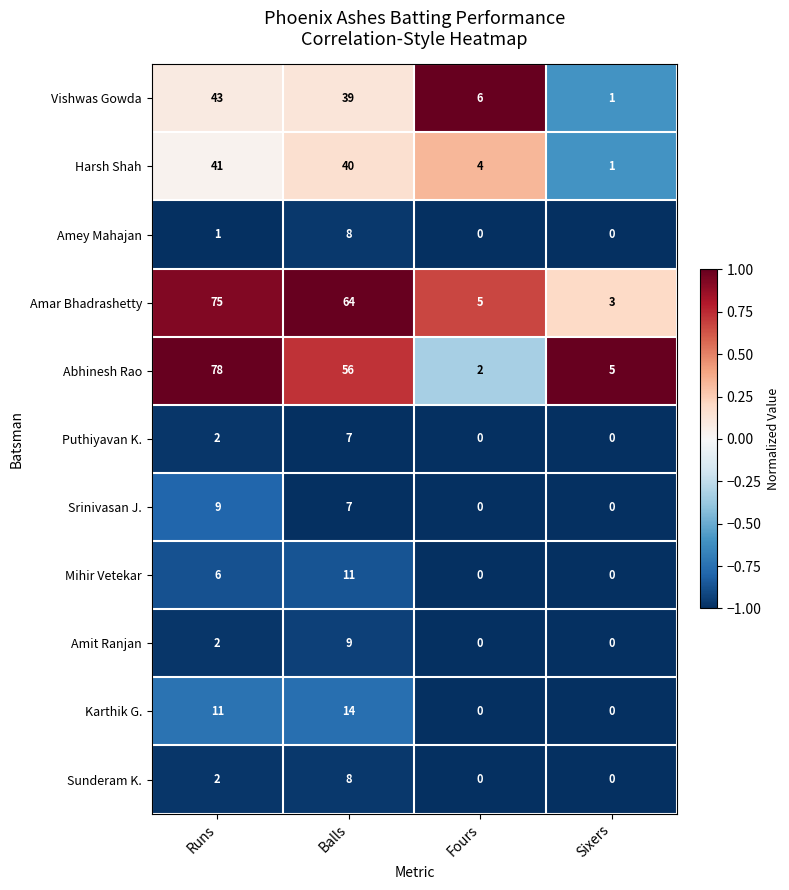

True or false: Srinivasan J. has a value of 11 at Balls.

False